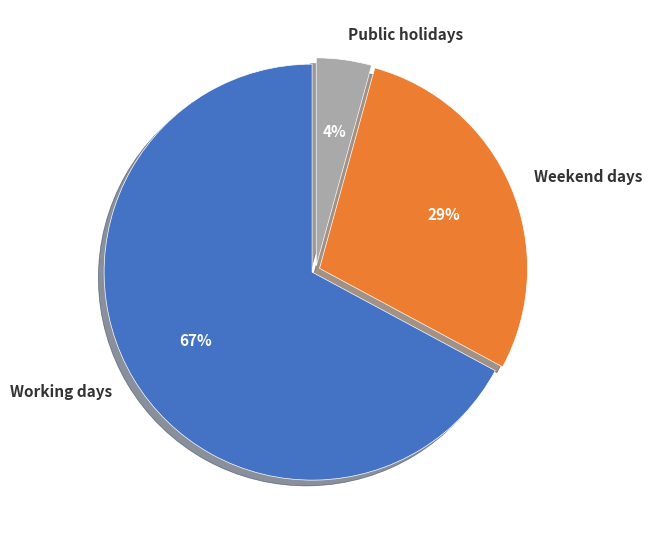

Do Public holidays and Weekend days together represent more than half of the pie?

No